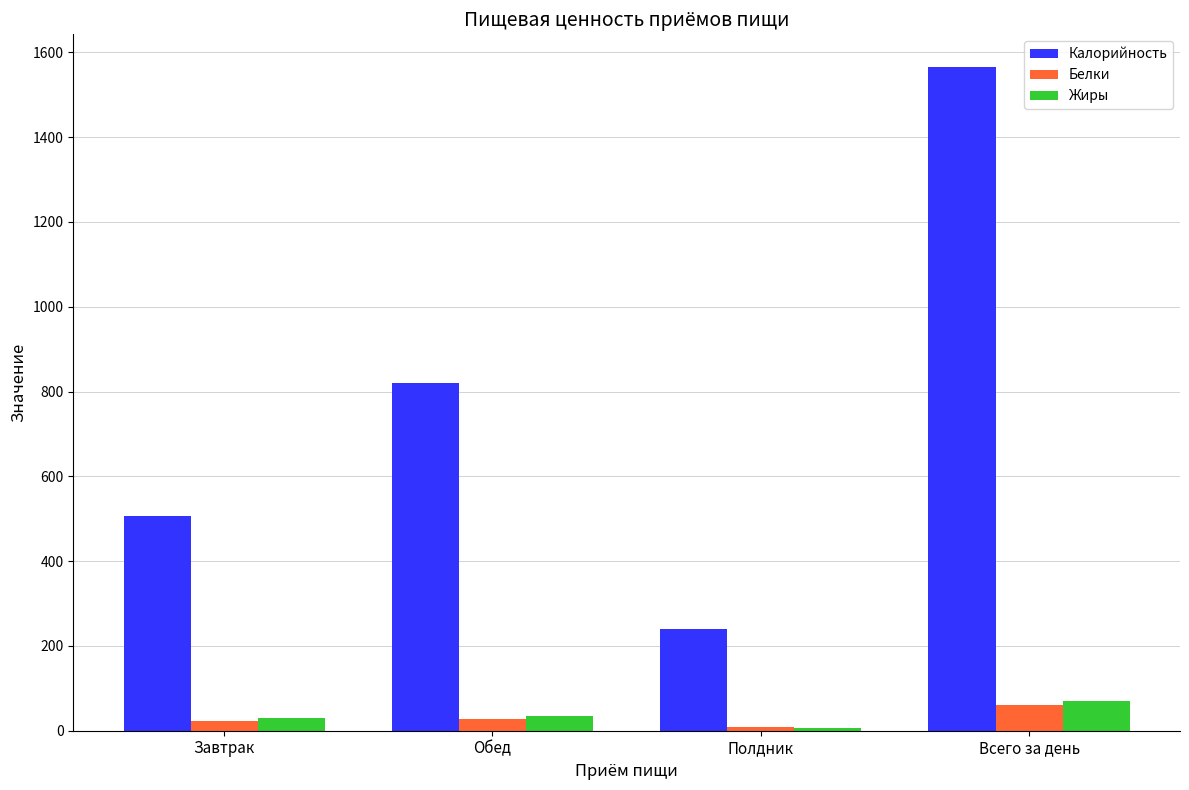

What is the label of the 1st bar from the right?

Всего за день